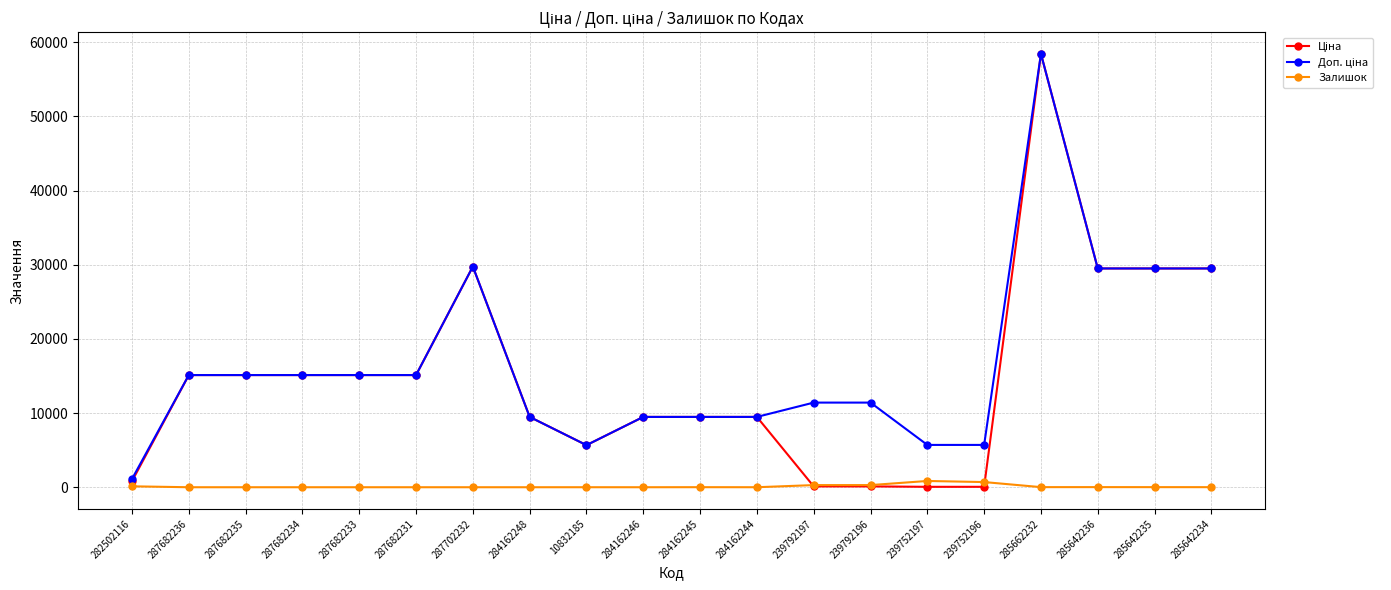

What is the difference between the highest and lowest values at 239792196?

11295.9